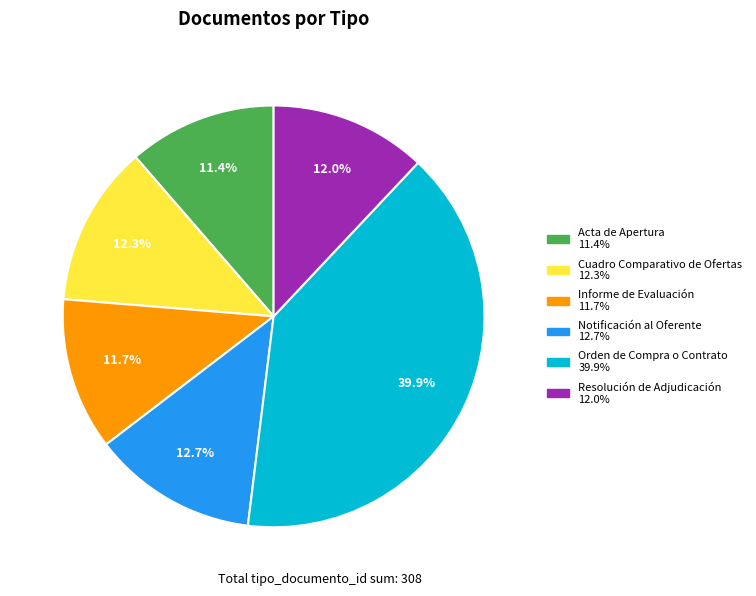

Approximately how many times larger is the value at Acta de Apertura compared to Orden de Compra o Contrato?

0.3